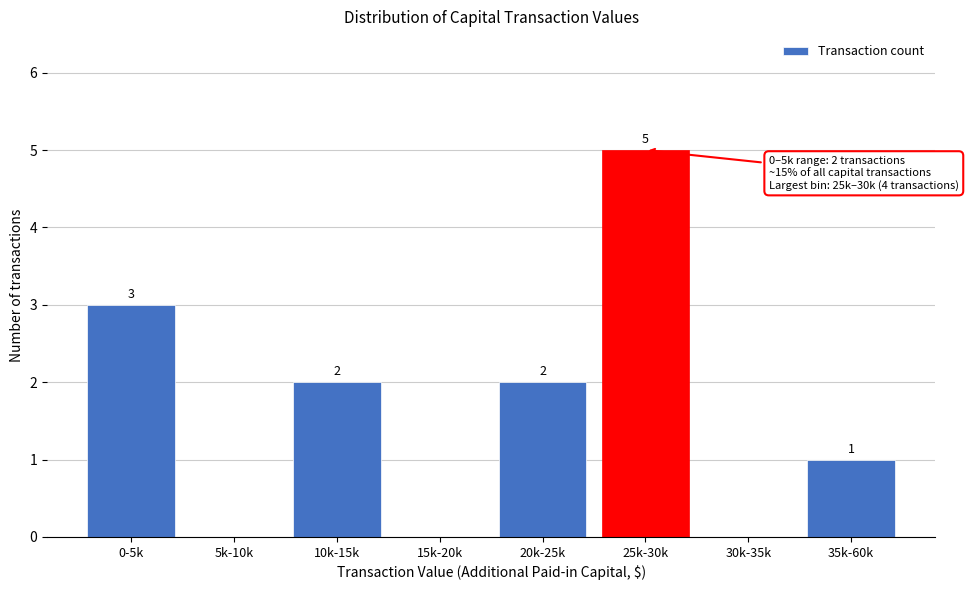

The chart shows a value of 2 at 10k-15k. True or false?

True